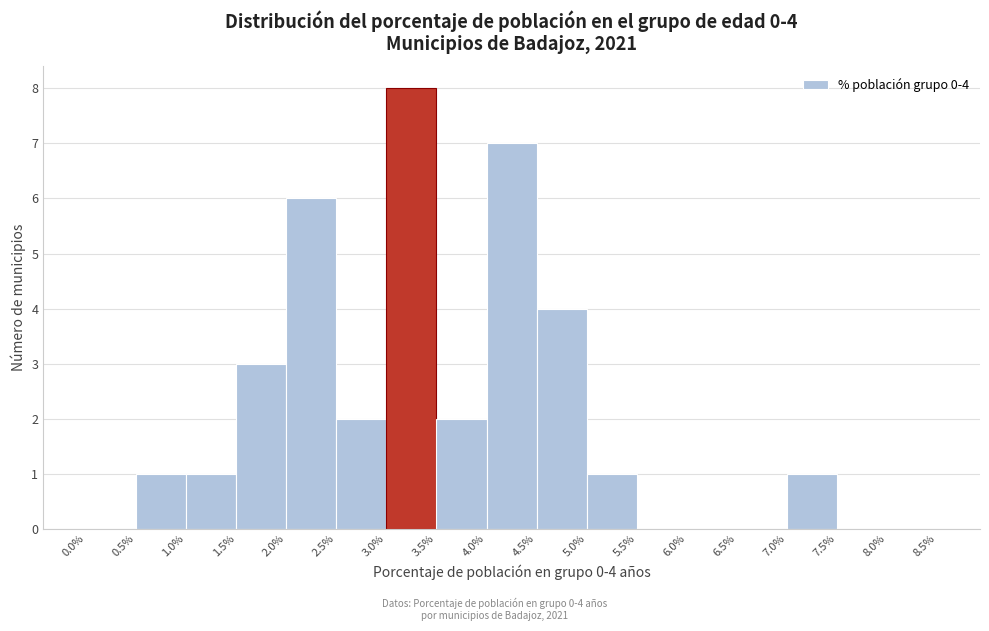

Over which range of the x-axis is the bar tallest?

3.0% to 3.5%